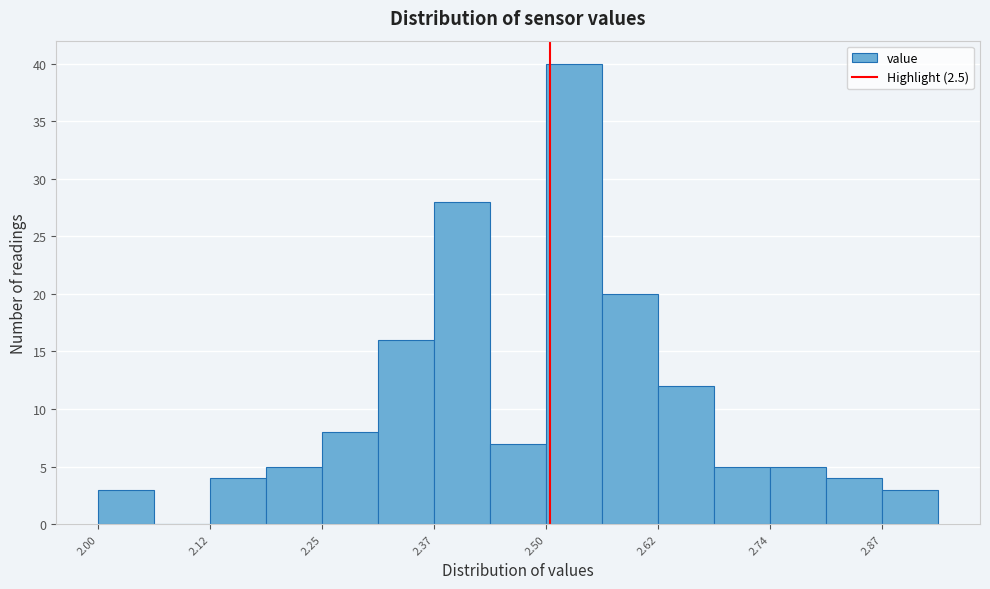

Around what value on the x-axis is the tallest bar? Give the approximate position of its centre, as read against the axis.

2.52